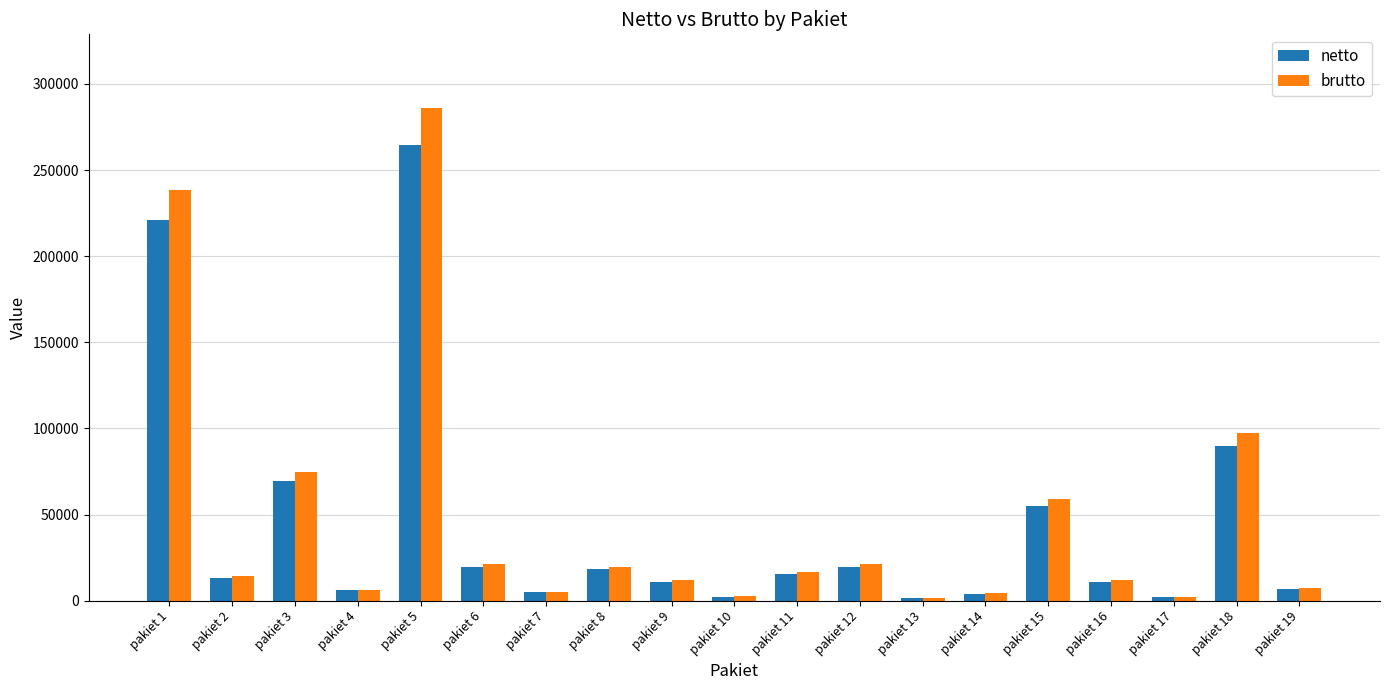

At which label does brutto first exceed 14503?

pakiet 1